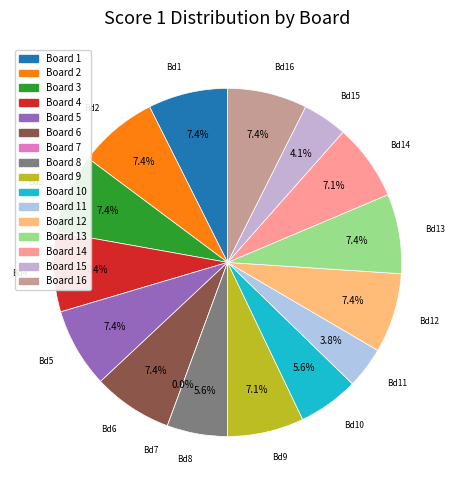

Count the number of slices in the pie.

16